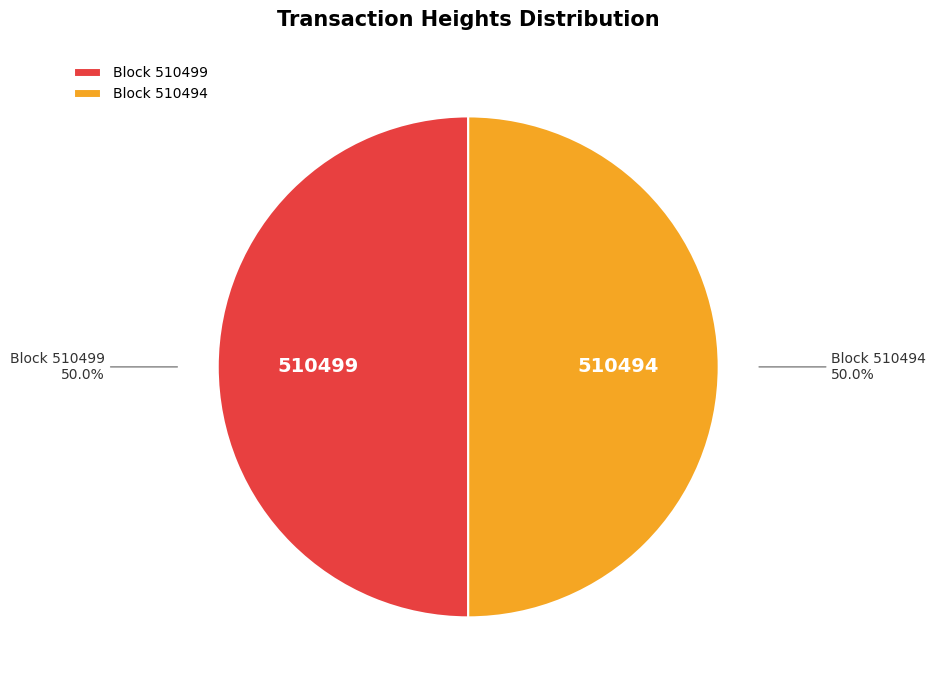

What percentage is NOT represented by Block 510494?

50.0%